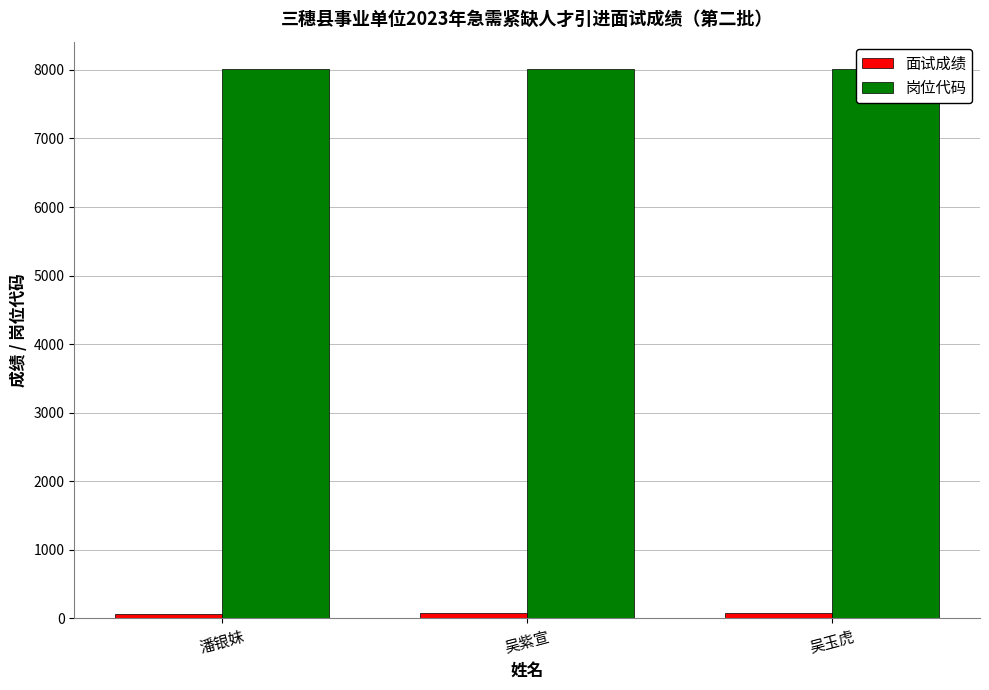

Is it true that 岗位代码 equals 4862.2 at 吴紫宣?

False